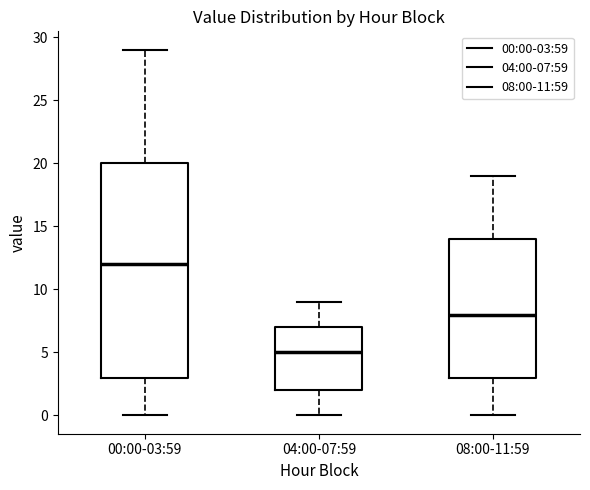

Which box has the highest median line?

00:00-03:59